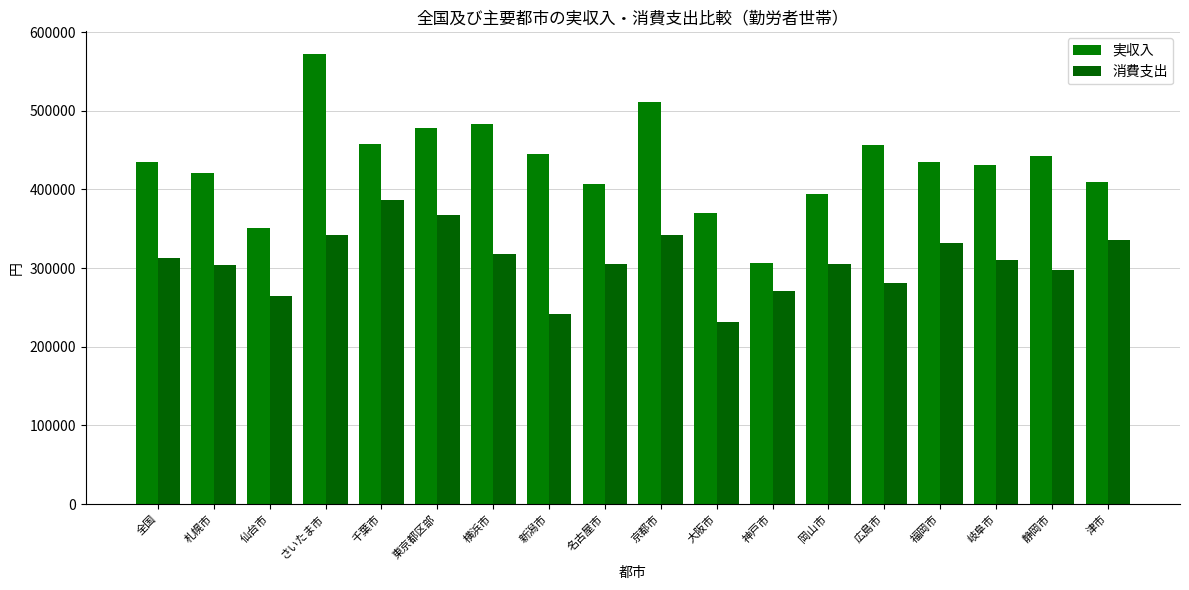

Is it true that 実収入 equals 111876 at 岐阜市?

False